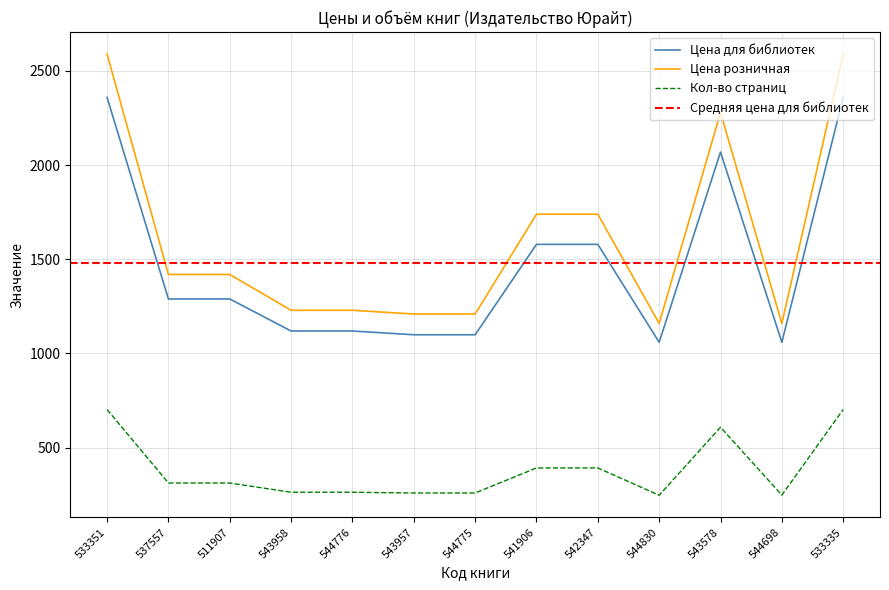

Which series has the largest range (max minus min)?

Цена розничная